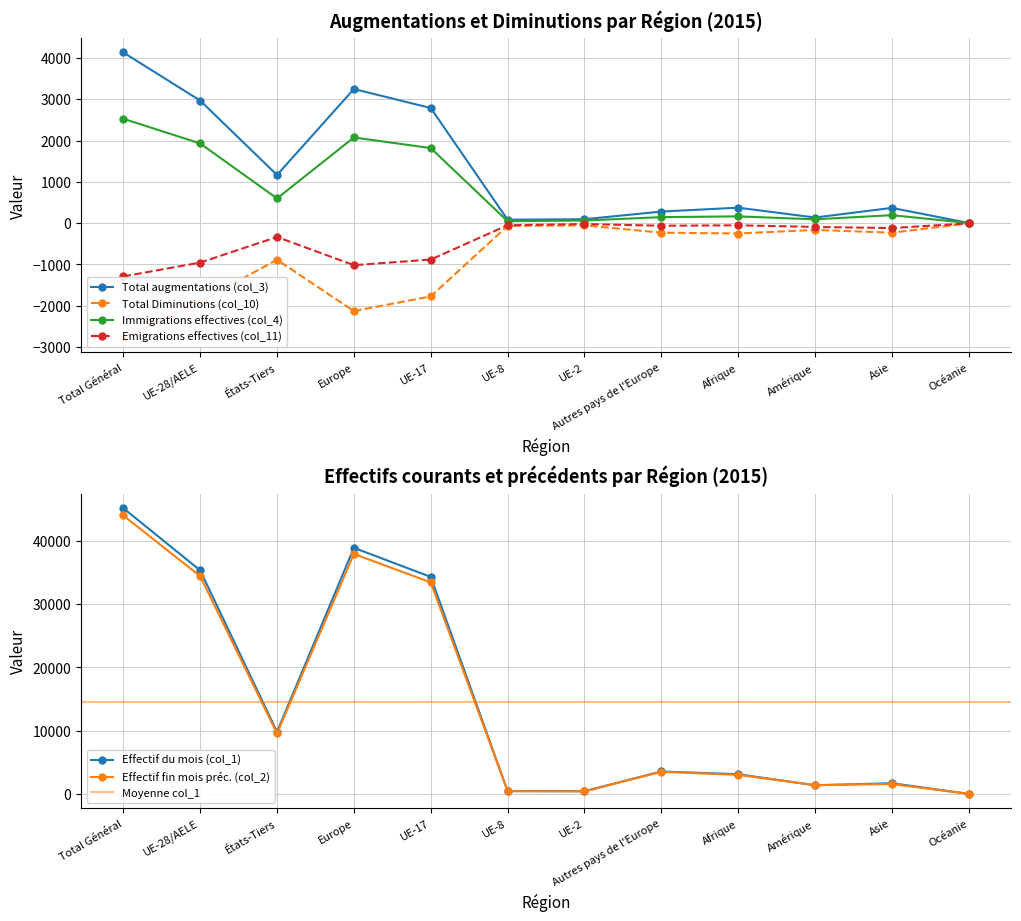

Reading left to right, what are all the values shown in this chart?

Effectif du mois (col_1): 45175	35346	9829	38911	34315	467	453	3565	3130	1385	1709	25
Effectif fin mois préc. (col_2): 44018	34434	9584	37949	33445	462	414	3515	3028	1413	1583	28
Total augmentations (col_3): 4132	2967	1165	3247	2787	83	95	280	374	136	369	3
Total Diminutions (col_10): -2785	-1898	-887	-2129	-1774	-67	-54	-231	-251	-164	-231	-6
Immigrations effectives (col_4): 2527	1929	598	2074	1817	47	63	145	164	92	193	3
Emigrations effectives (col_11): -1290	-955	-335	-1018	-881	-51	-22	-63	-53	-92	-119	-6